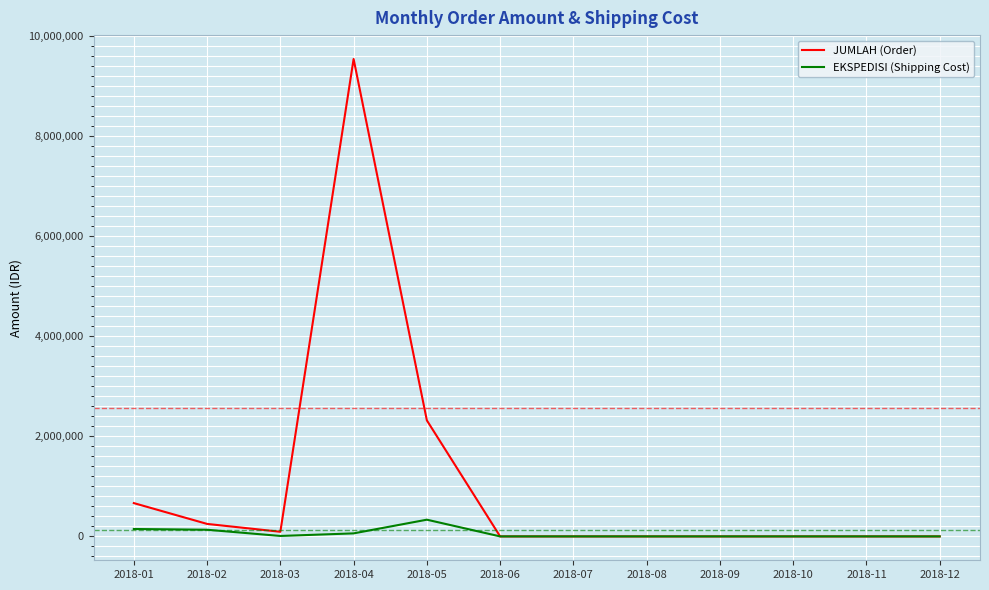

Is this an area chart (filled region under the line)?

No